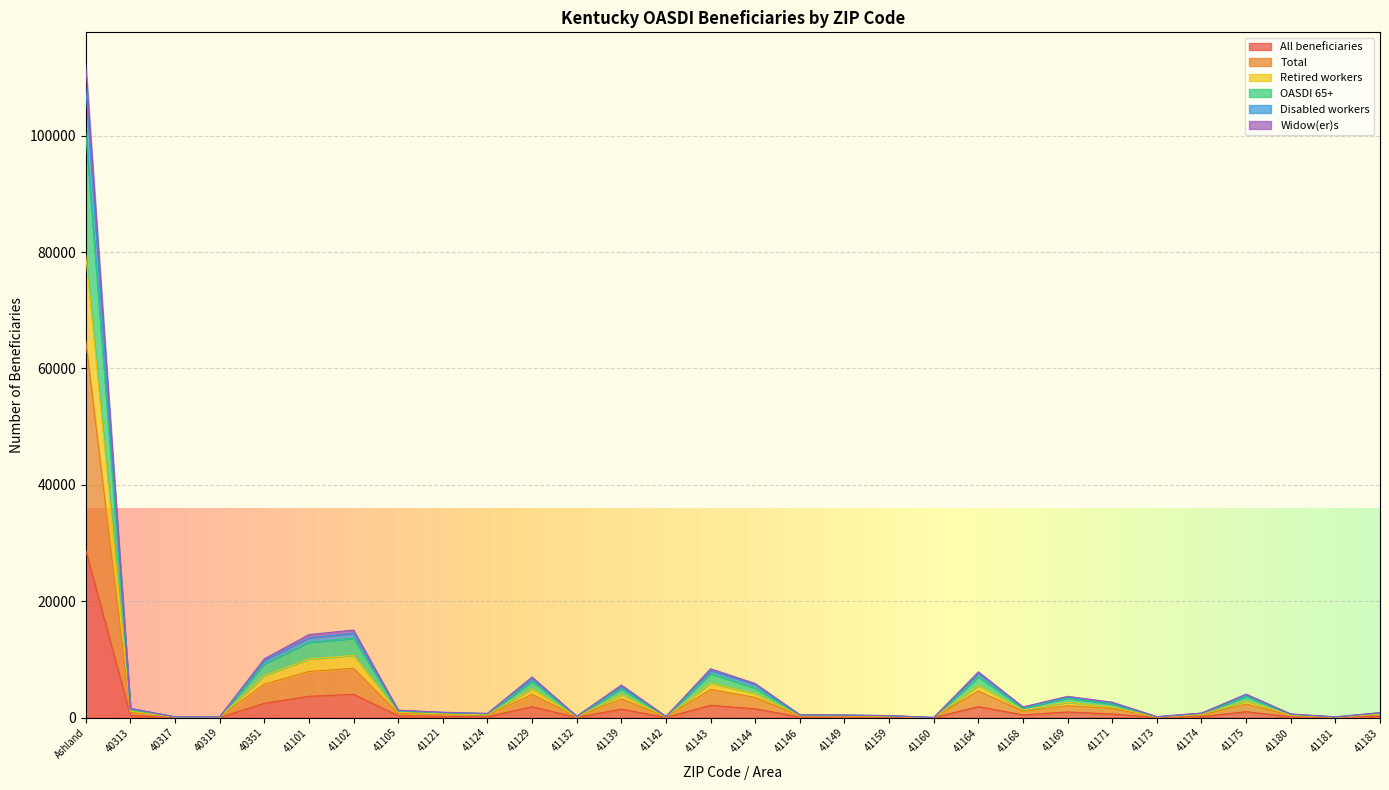

What are all the series names shown in the legend?

All beneficiaries, Total, Retired workers, OASDI 65+, Disabled workers, Widow(er)s